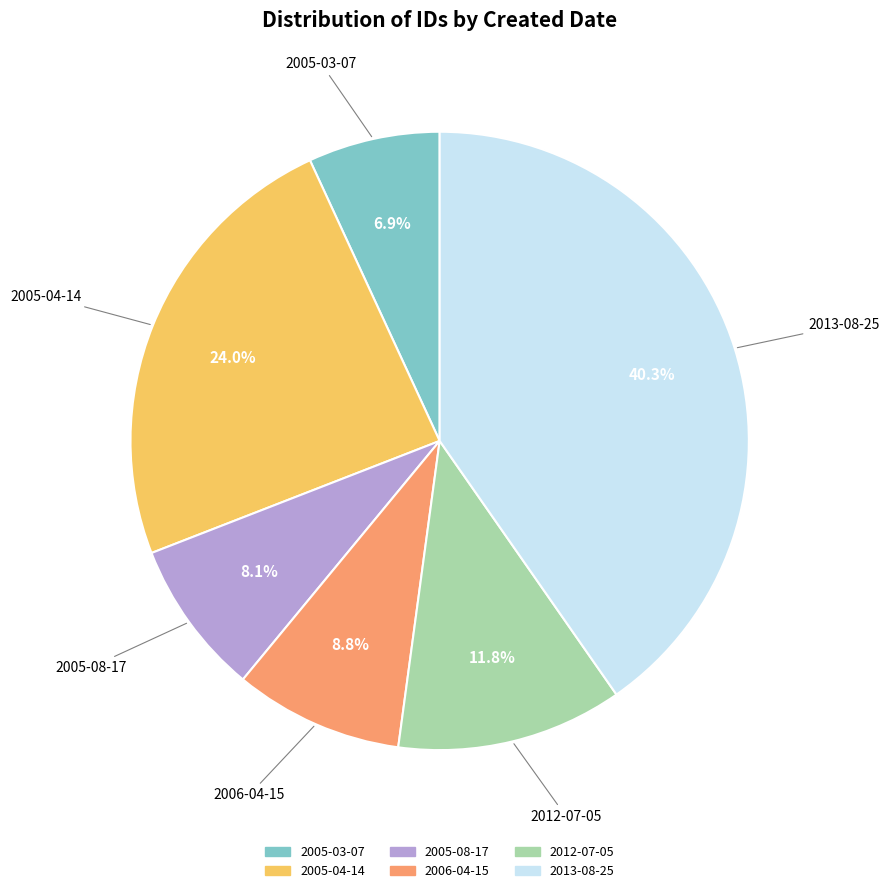

How many slices are in this pie chart?

6